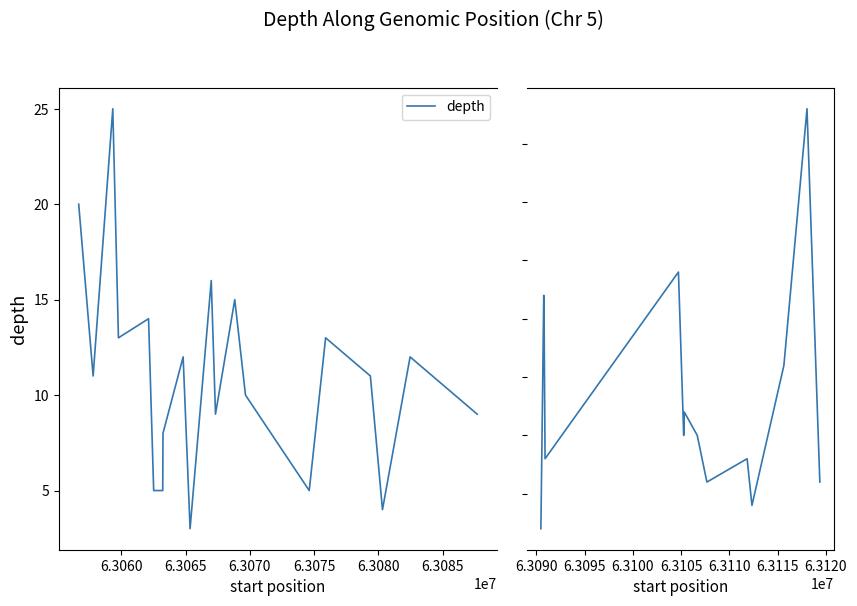

Does the chart display data point markers on the line(s)?

No